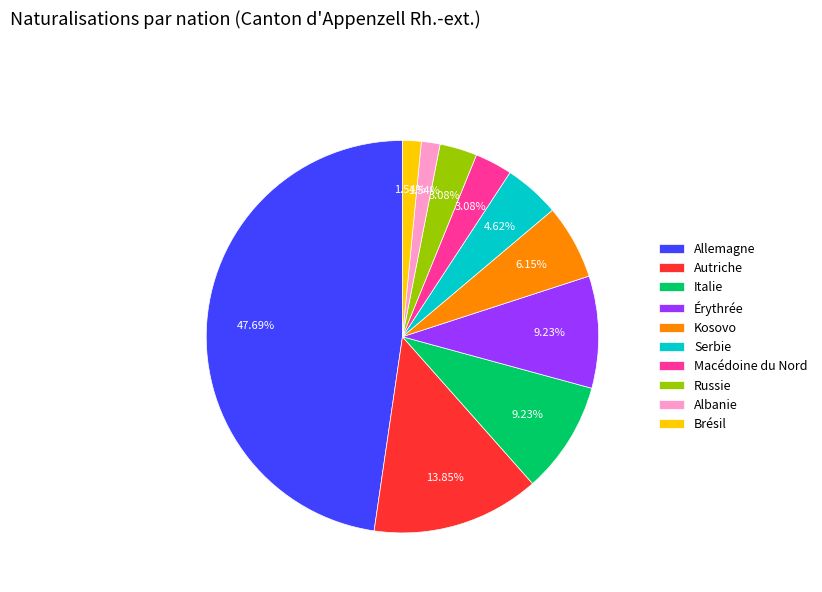

What percentage is the Brésil slice, to the nearest percent?

2%